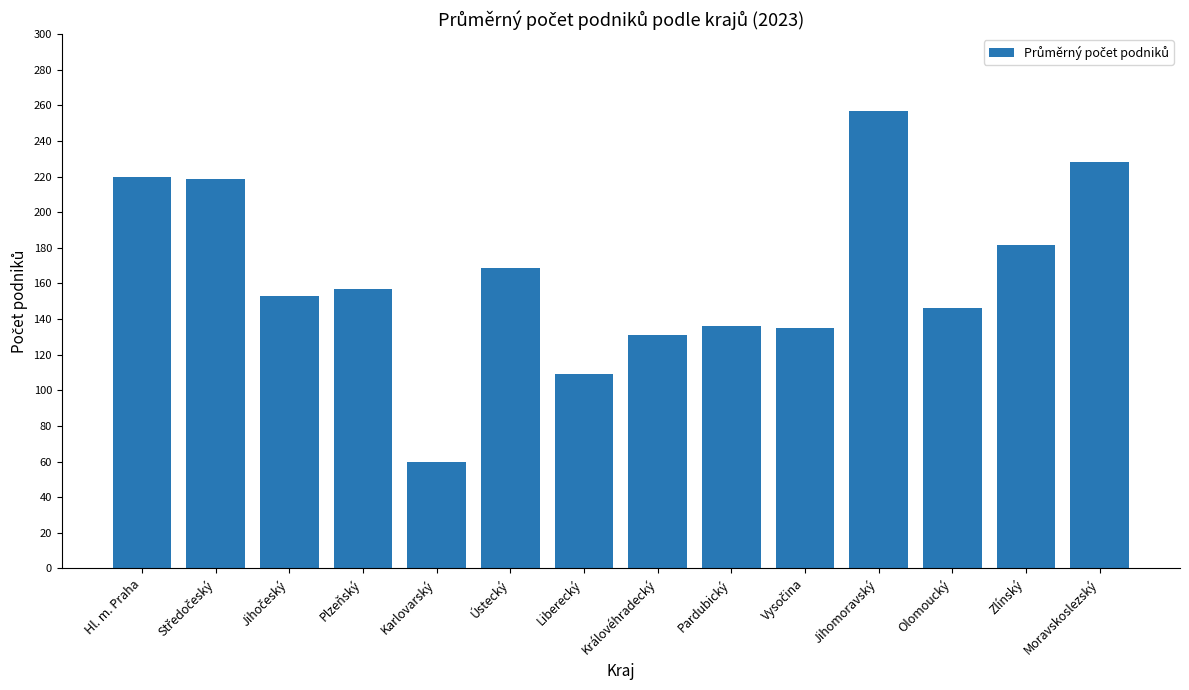

What position from the left is Liberecký?

7